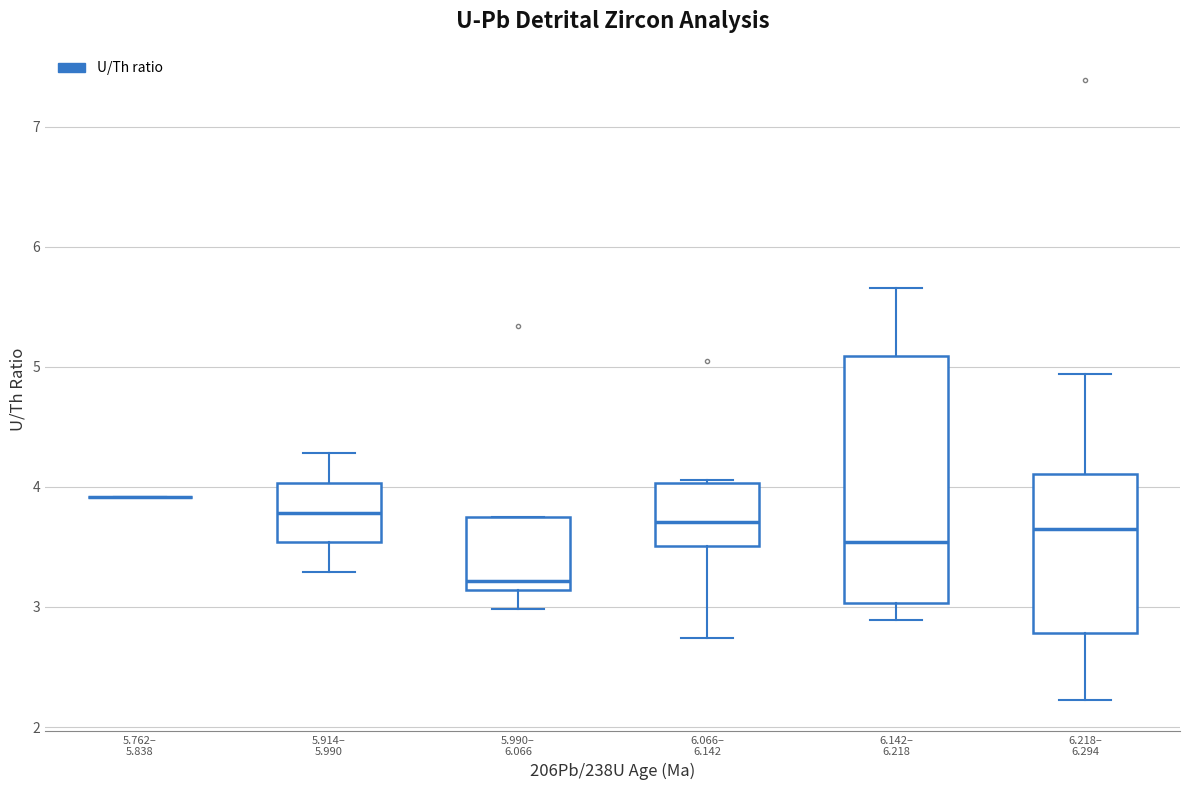

Reading left to right, transcribe this box plot: for each box, give where its median line is, the range the box spans, and where its two whiskers end, as read against the y-axis. The values are not printed on the chart, so give them approximately, as read against the axis.

5.762– 5.838: box collapsed to a line at 3.9, whiskers 3.9 to 3.9
5.914– 5.990: median 3.8, box 3.5 to 4.0, whiskers 3.3 to 4.3
5.990– 6.066: median 3.2, box 3.1 to 3.8, whiskers 3.0 to 3.8
6.066– 6.142: median 3.7, box 3.5 to 4.0, whiskers 2.7 to 4.1
6.142– 6.218: median 3.5, box 3.0 to 5.1, whiskers 2.9 to 5.7
6.218– 6.294: median 3.7, box 2.8 to 4.1, whiskers 2.2 to 4.9